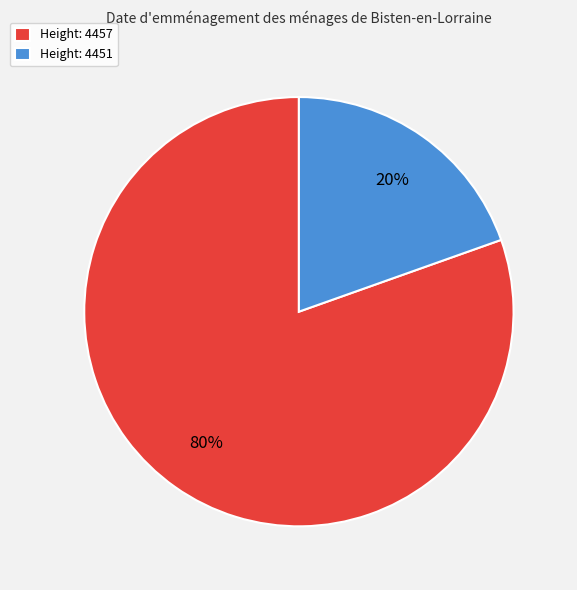

The Height: 4451 slice represents 13% of the pie. True or false?

False